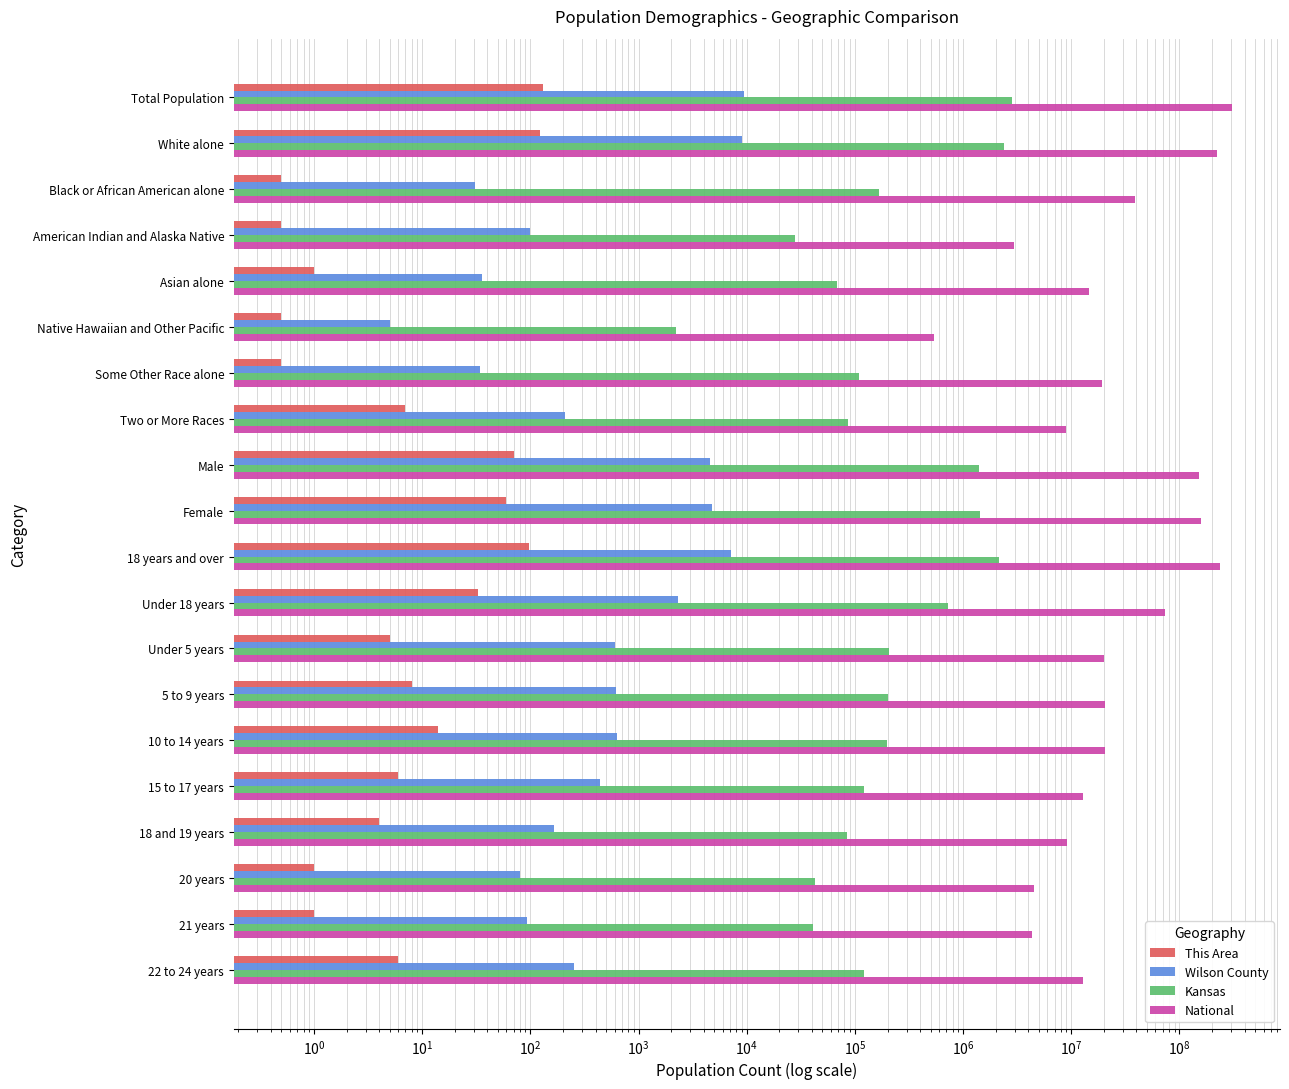

What is the spread (max minus min) of values at Native Hawaiian and Other Pacific?

540012.5